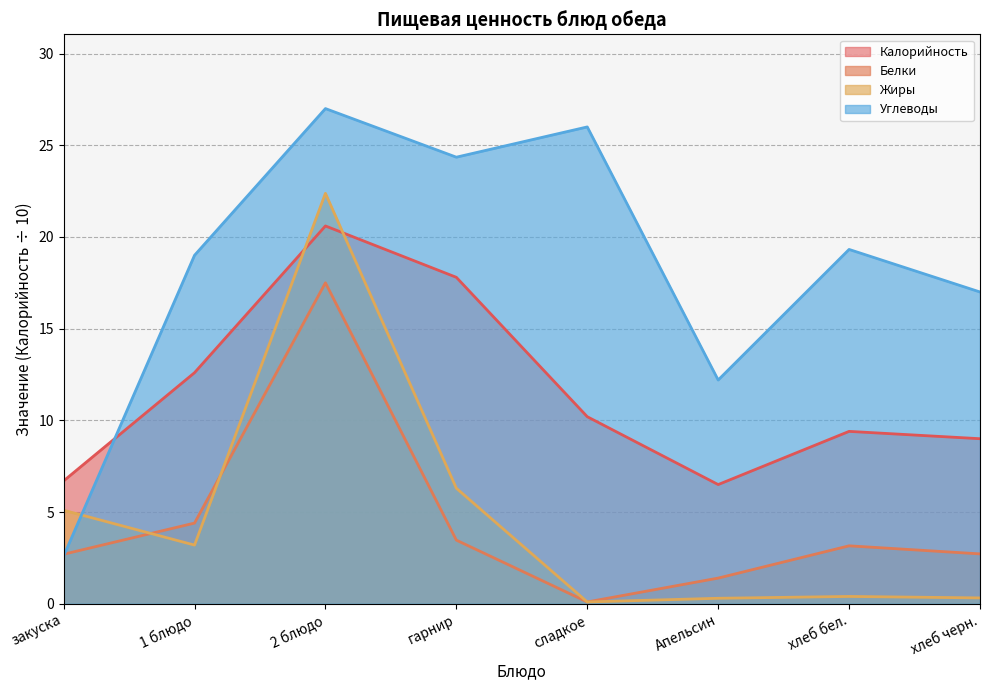

What is the difference between the Жиры values at хлеб черн. and 1 блюдо?

2.9